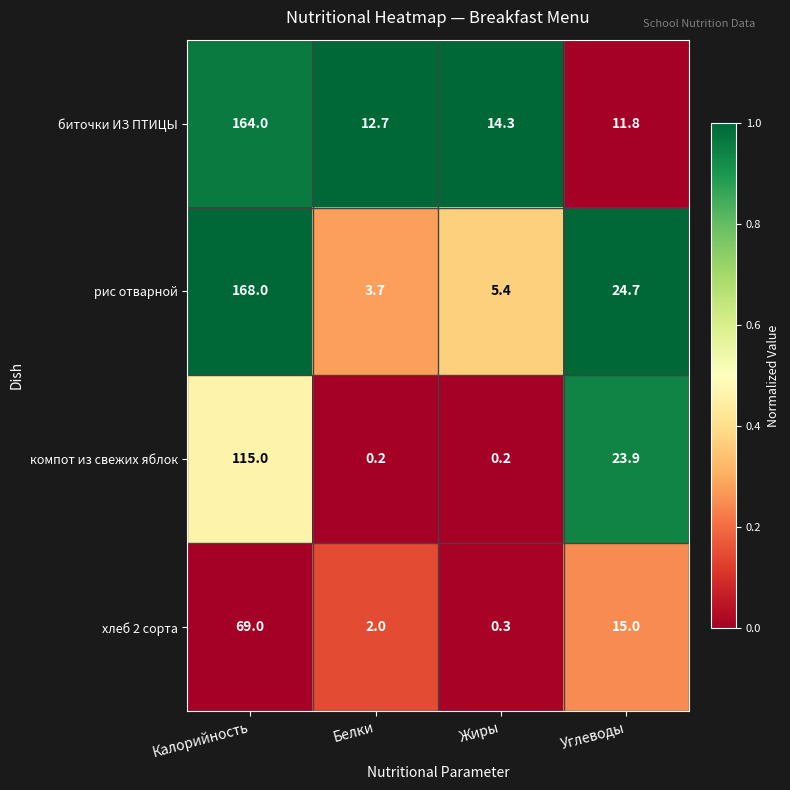

List the series in order of their peak value, highest first.

рис отварной, биточки ИЗ ПТИЦЫ, компот из свежих яблок, хлеб 2 сорта